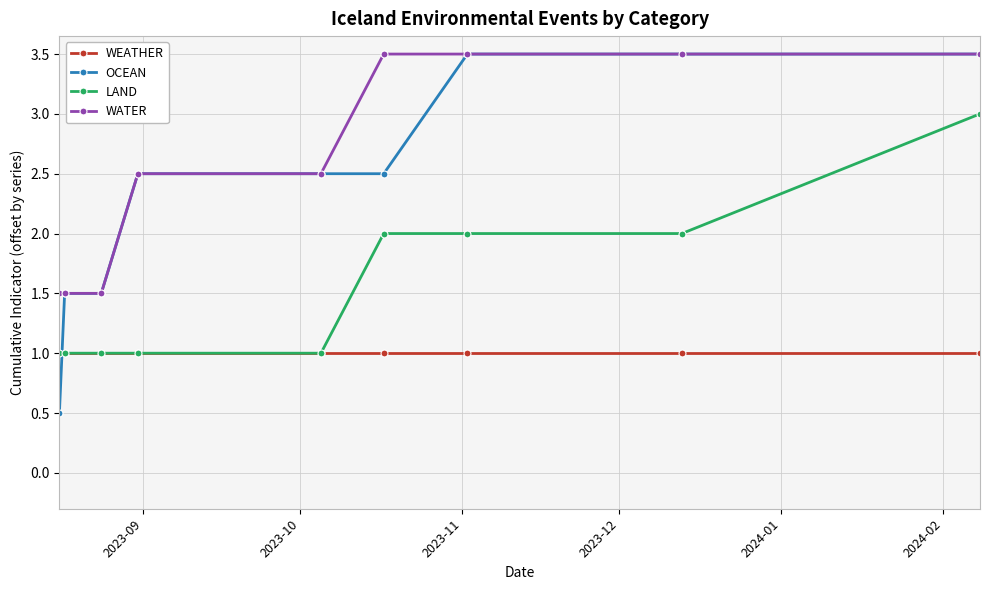

Which series has the largest total across all categories?

WATER